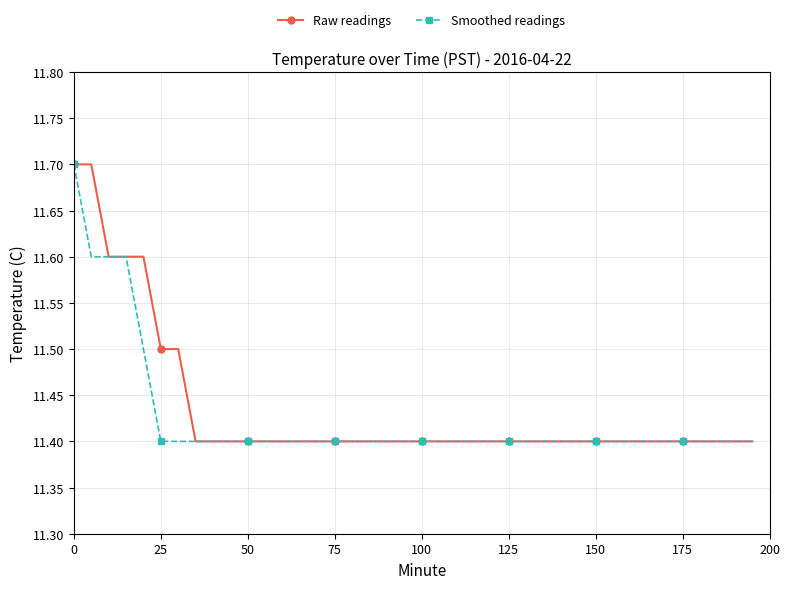

What is the value of the Smoothed readings point at the 17th from the left?

11.4